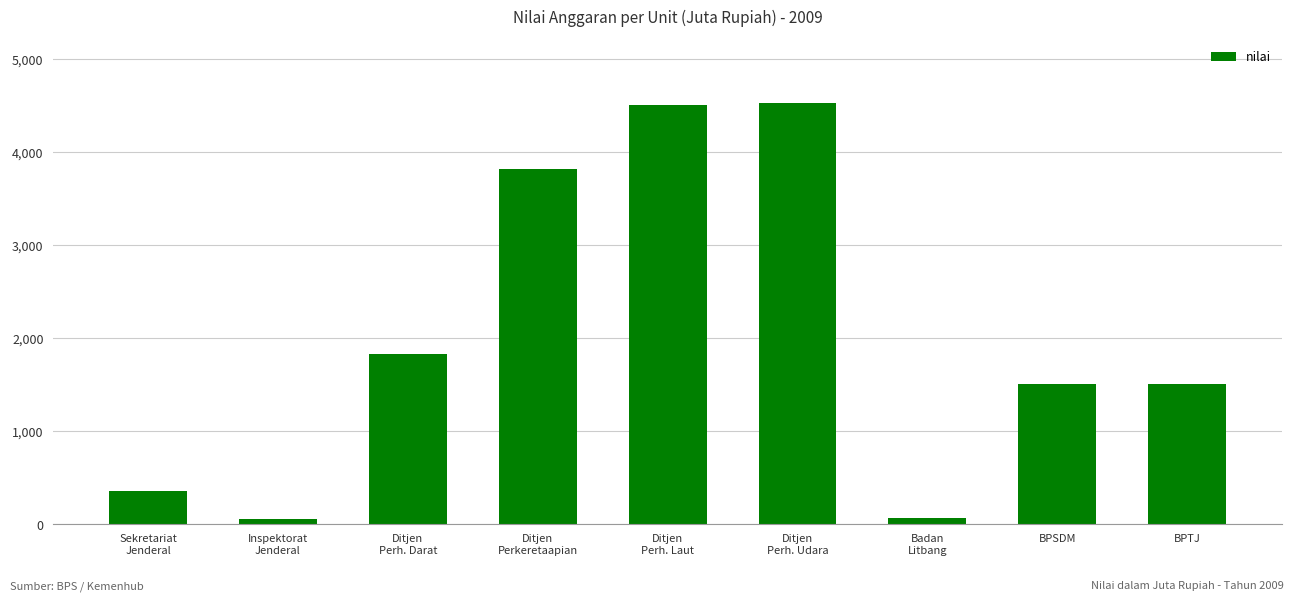

Is it true that the value at Inspektorat
Jenderal is 55?

True